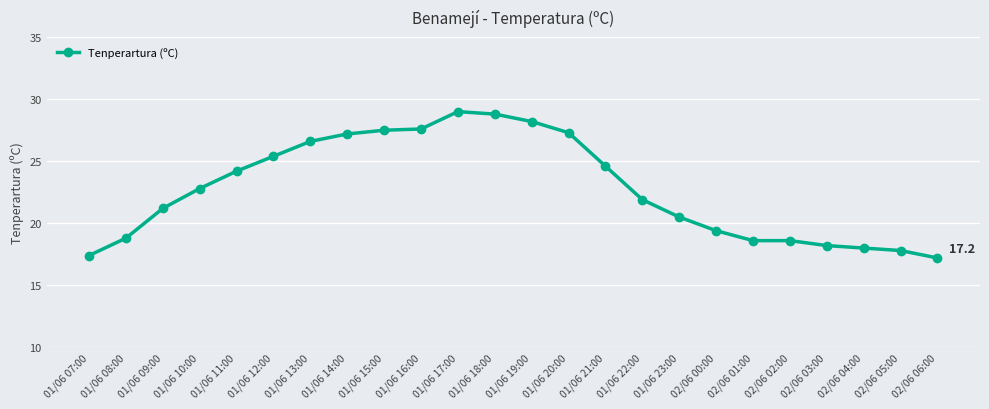

What is the ratio of the value at 02/06 06:00 to the value at 01/06 20:00?

0.6